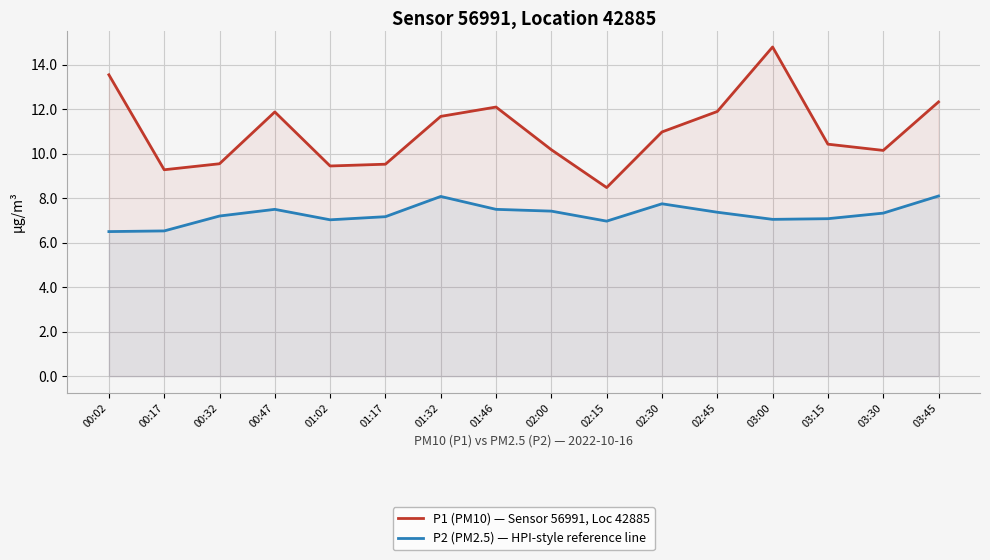

Which has a higher value, 02:15 or 01:46?

01:46